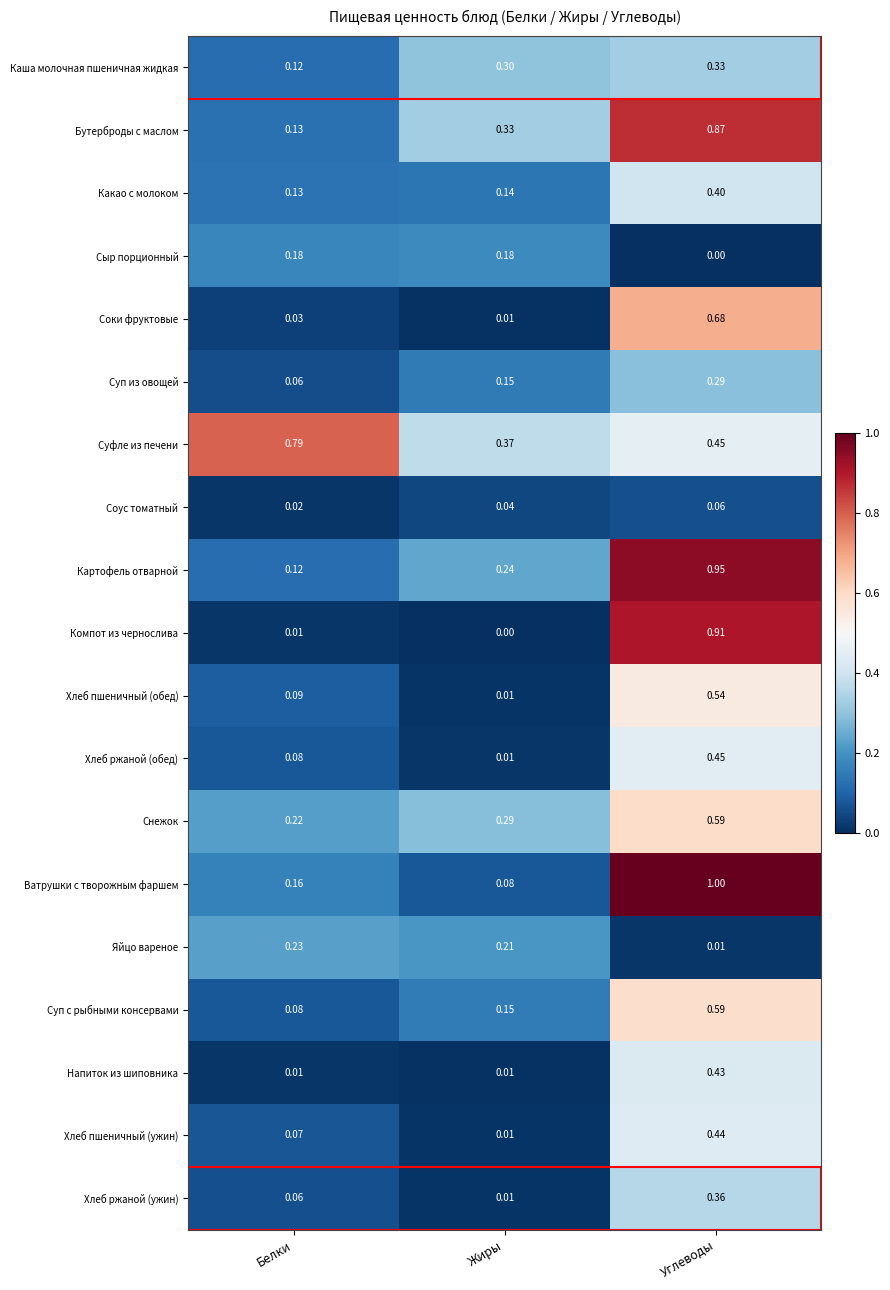

At which label is Суфле из печени closest to 0?

Жиры